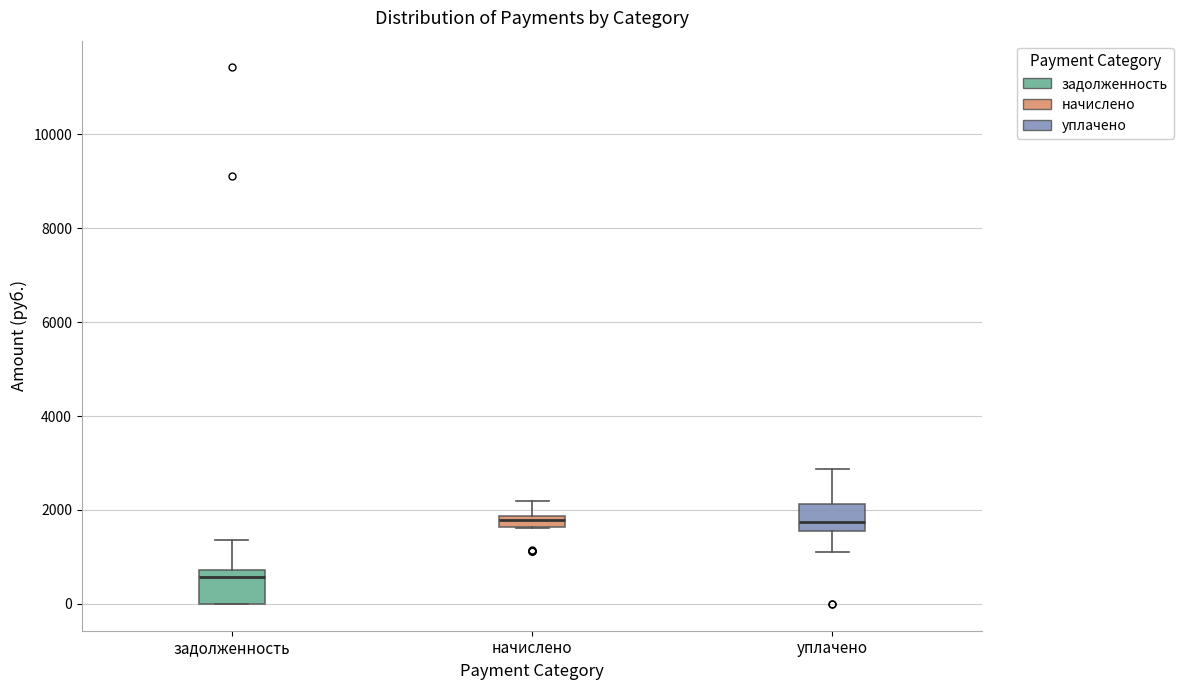

Which box's median line is the lowest?

задолженность